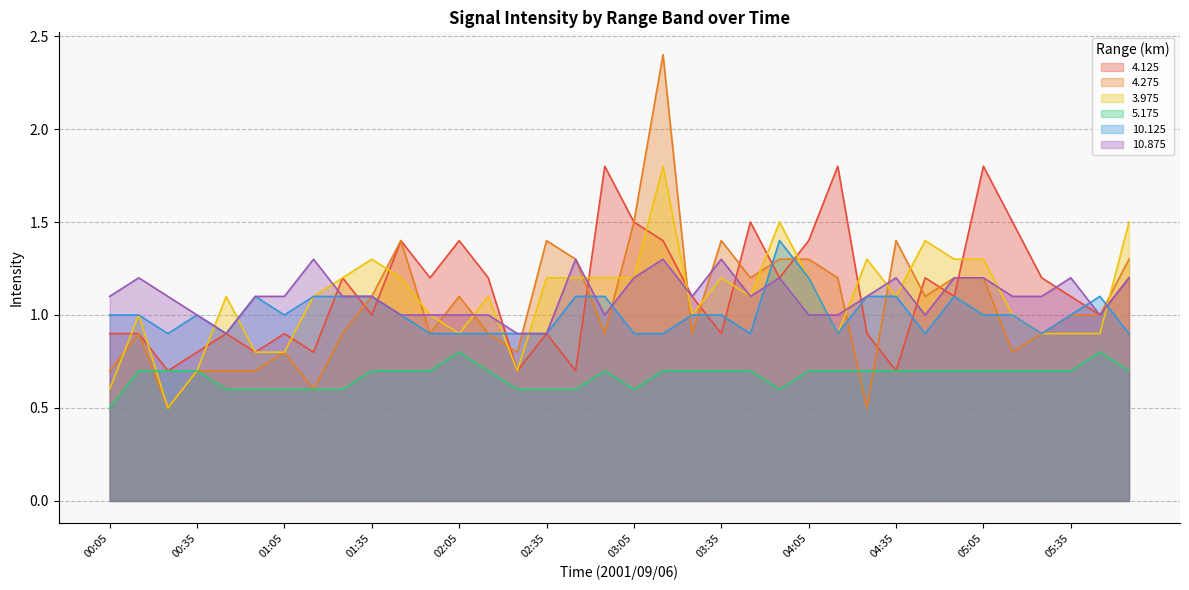

Reading right to left, extract all data points from this chart.

4.125: 1.2	1.0	1.1	1.2	1.5	1.8	1.1	1.2	0.7	0.9	1.8	1.4	1.2	1.5	0.9	1.1	1.4	1.5	1.8	0.7	0.9	0.7	1.2	1.4	1.2	1.4	1.0	1.2	0.8	0.9	0.8	0.9	0.8	0.7	0.9	0.9
4.275: 1.3	1.0	1.0	0.9	0.8	1.2	1.2	1.1	1.4	0.5	1.2	1.3	1.3	1.2	1.4	0.9	2.4	1.5	0.9	1.3	1.4	0.8	0.9	1.1	0.9	1.4	1.1	0.9	0.6	0.8	0.7	0.7	0.7	0.5	0.9	0.7
3.975: 1.5	0.9	0.9	0.9	1.0	1.3	1.3	1.4	1.1	1.3	0.9	1.2	1.5	1.1	1.2	1.0	1.8	1.2	1.2	1.2	1.2	0.7	1.1	0.9	1.0	1.2	1.3	1.2	1.1	0.8	0.8	1.1	0.7	0.5	1.0	0.6
5.175: 0.7	0.8	0.7	0.7	0.7	0.7	0.7	0.7	0.7	0.7	0.7	0.7	0.6	0.7	0.7	0.7	0.7	0.6	0.7	0.6	0.6	0.6	0.7	0.8	0.7	0.7	0.7	0.6	0.6	0.6	0.6	0.6	0.7	0.7	0.7	0.5
10.125: 0.9	1.1	1.0	0.9	1.0	1.0	1.1	0.9	1.1	1.1	0.9	1.2	1.4	0.9	1.0	1.0	0.9	0.9	1.1	1.1	0.9	0.9	0.9	0.9	0.9	1.0	1.1	1.1	1.1	1.0	1.1	0.9	1.0	0.9	1.0	1.0
10.875: 1.2	1.0	1.2	1.1	1.1	1.2	1.2	1.0	1.2	1.1	1.0	1.0	1.2	1.1	1.3	1.1	1.3	1.2	1.0	1.3	0.9	0.9	1.0	1.0	1.0	1.0	1.1	1.1	1.3	1.1	1.1	0.9	1.0	1.1	1.2	1.1